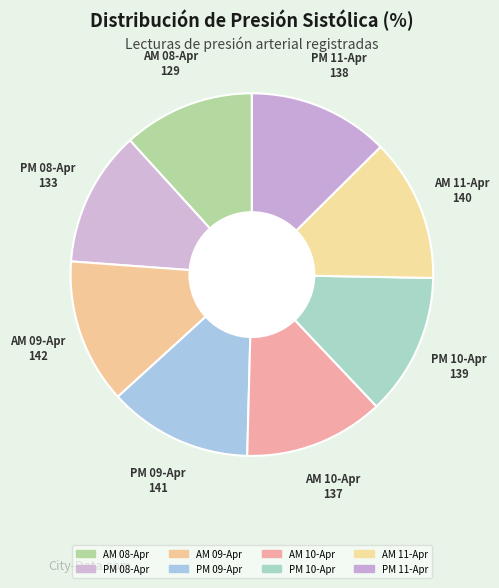

Count the number of slices in the pie.

8